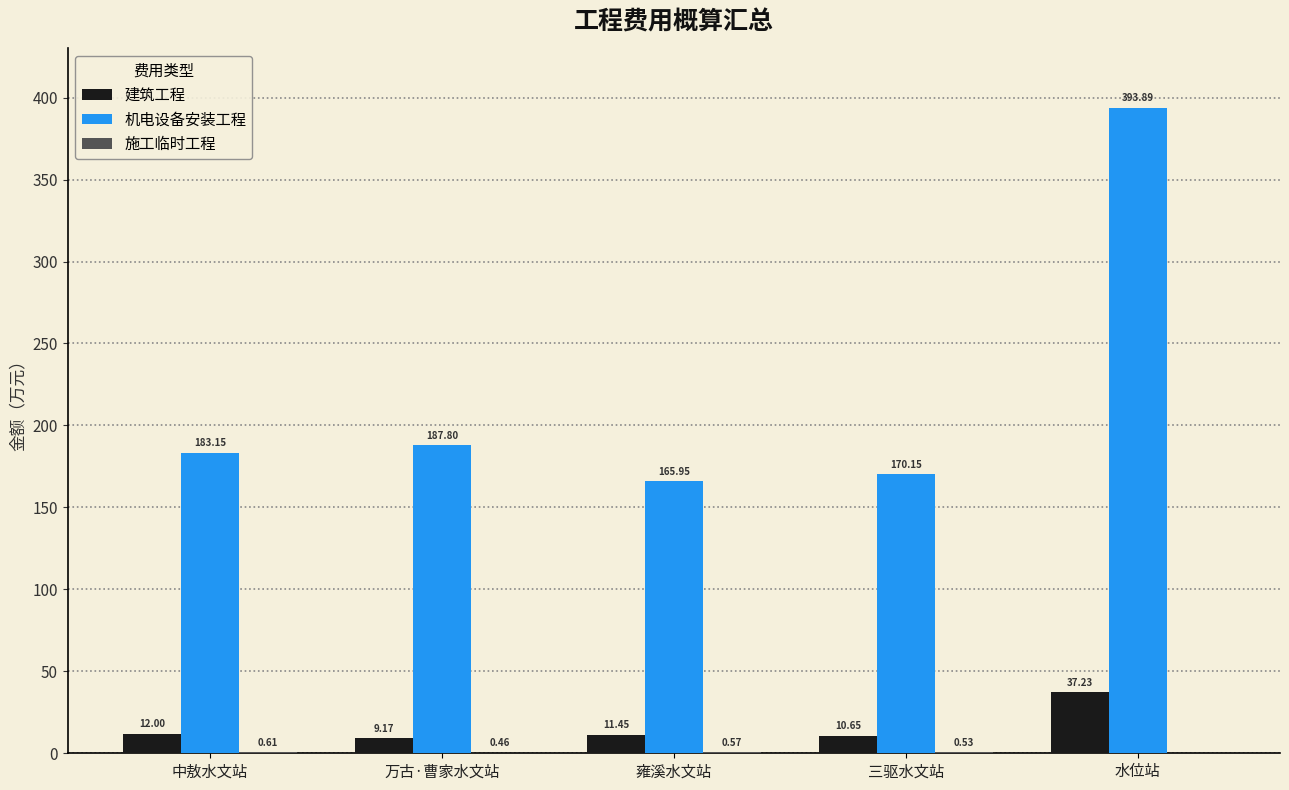

What is the sum of the 机电设备安装工程 values at 水位站 and 雍溪水文站?

559.8